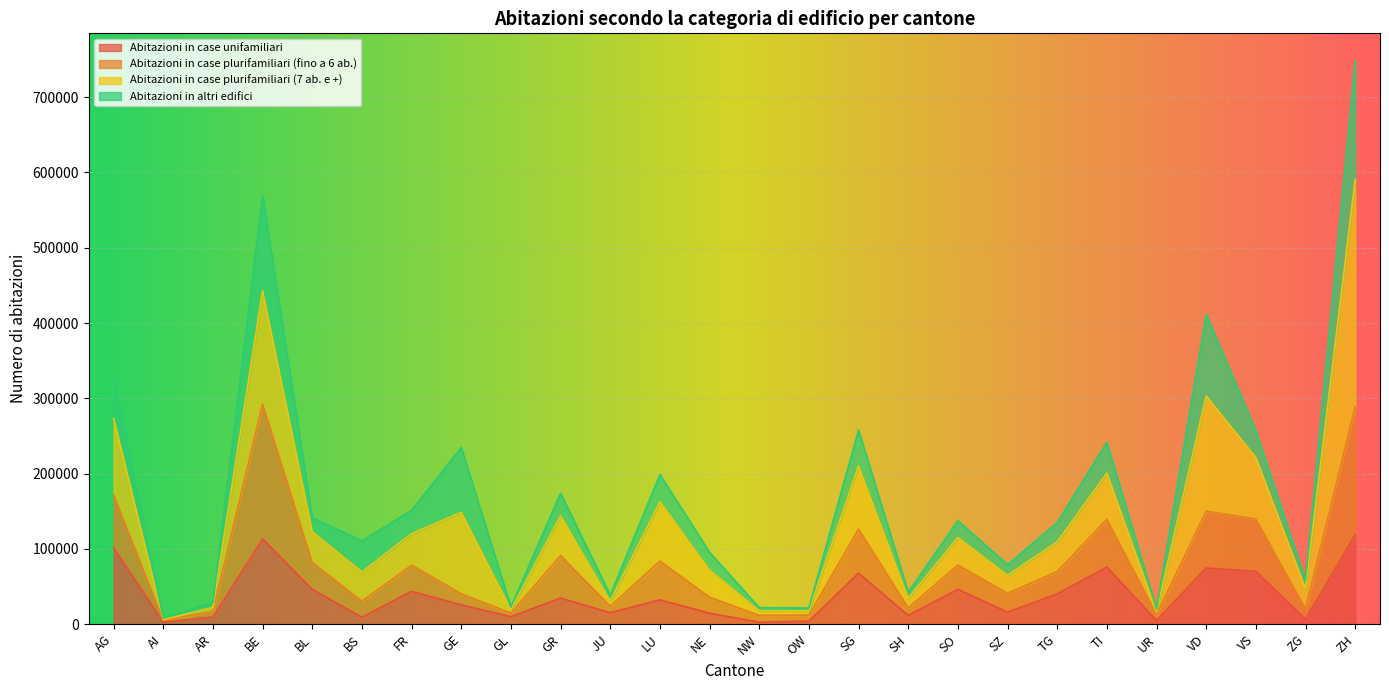

Count the number of categories in the chart.

26